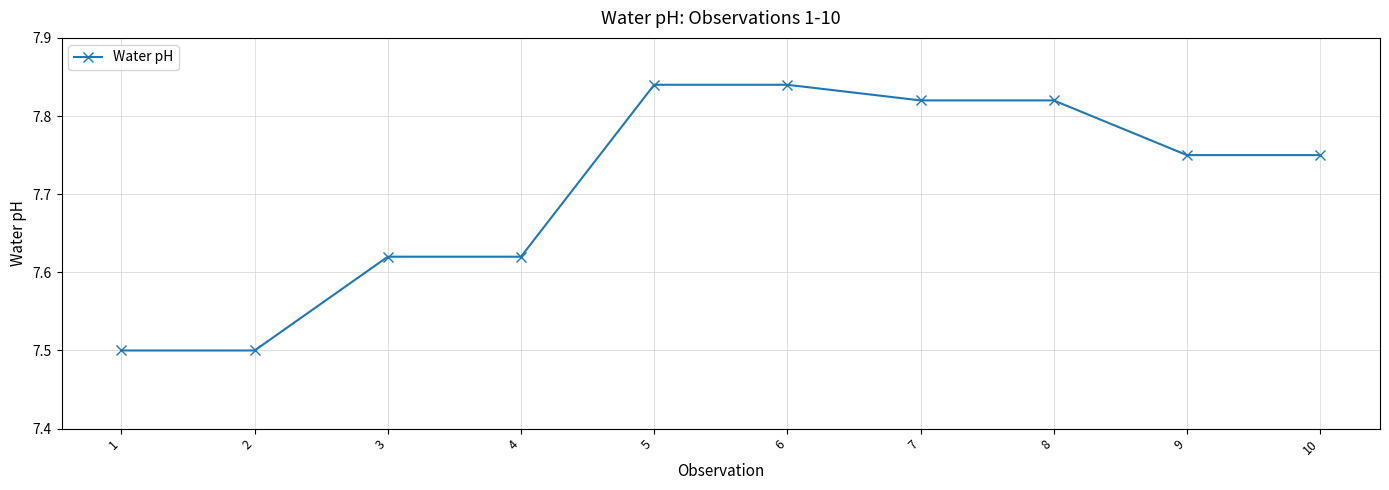

What is the value of the 1st point from the left?

7.5